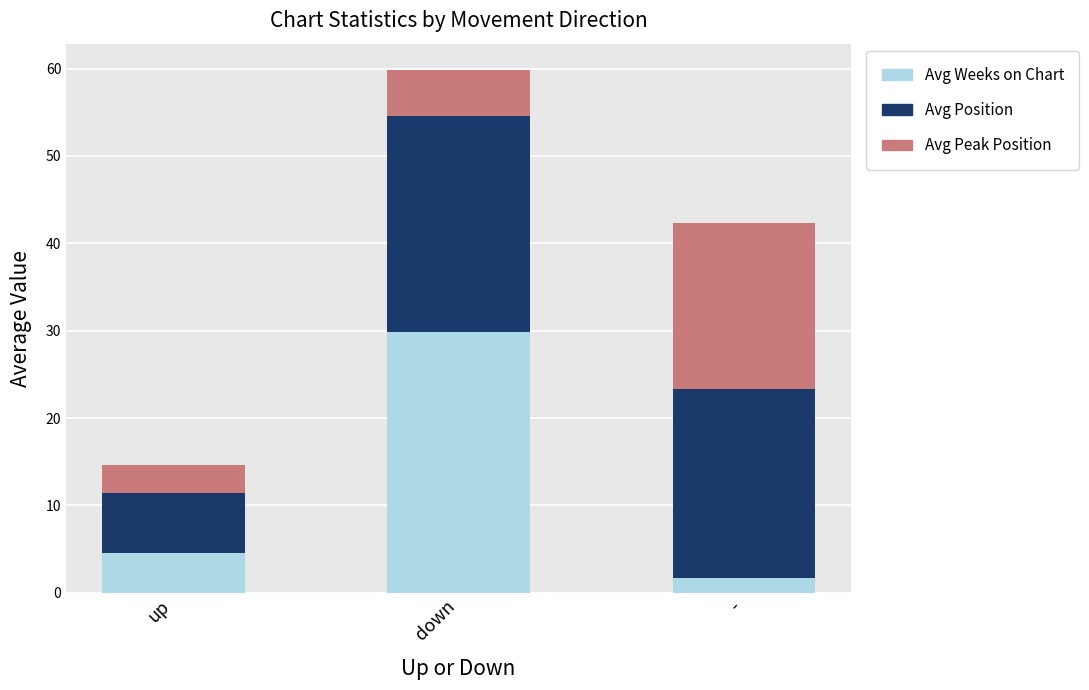

How many distinct data groups are displayed?

3